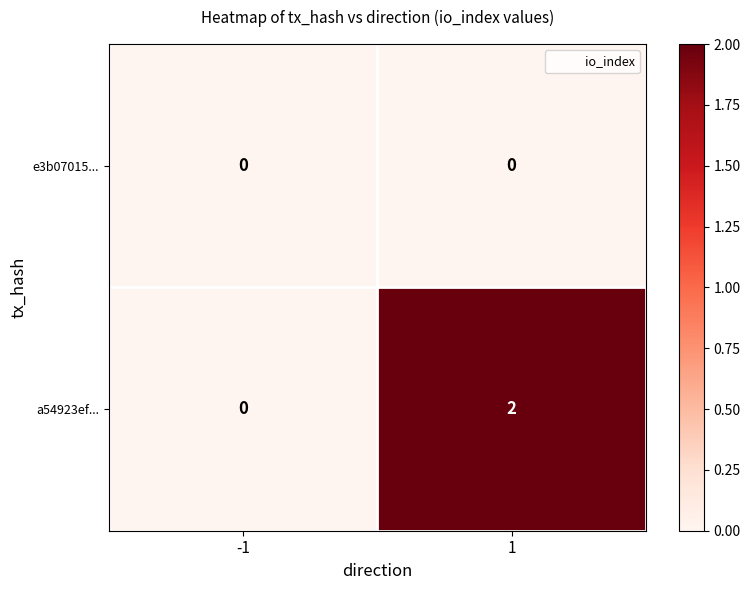

Rank the series by their average value, from lowest to highest.

e3b07015..., a54923ef...